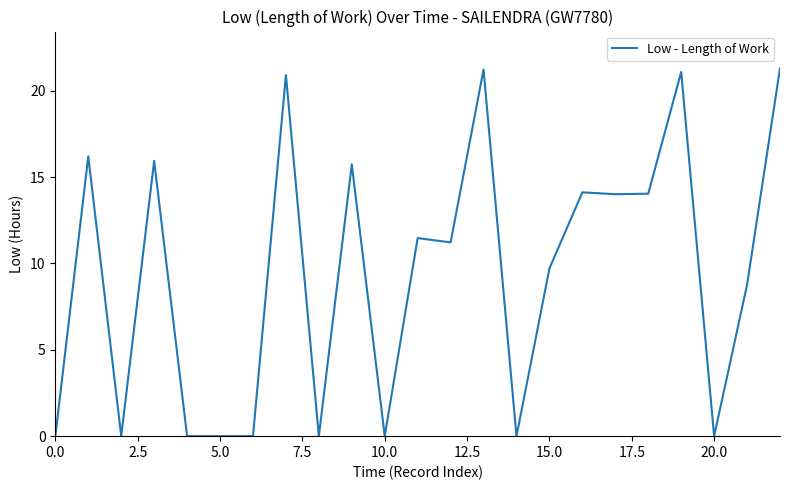

What is the greatest value displayed?

21.3